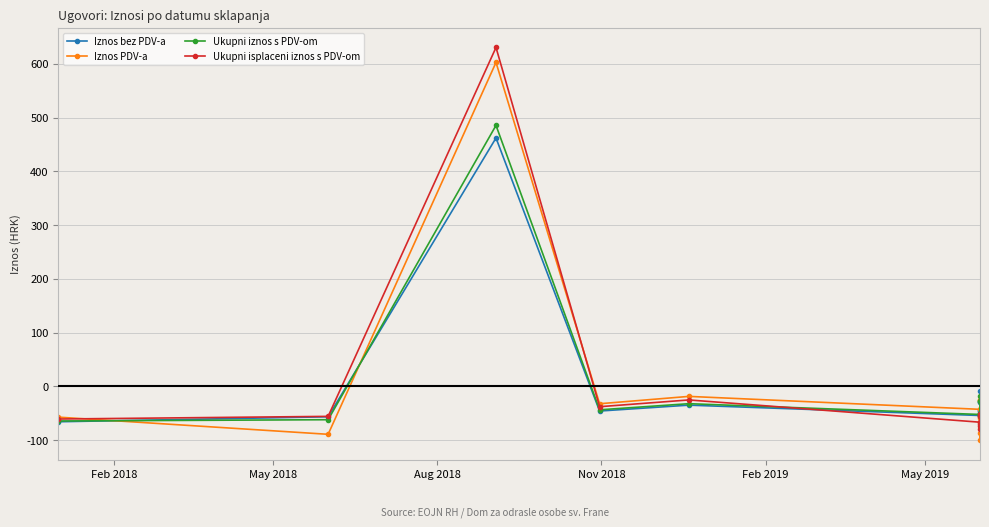

True or false: Iznos bez PDV-a and Ukupni iznos s PDV-om cross at least once.

True